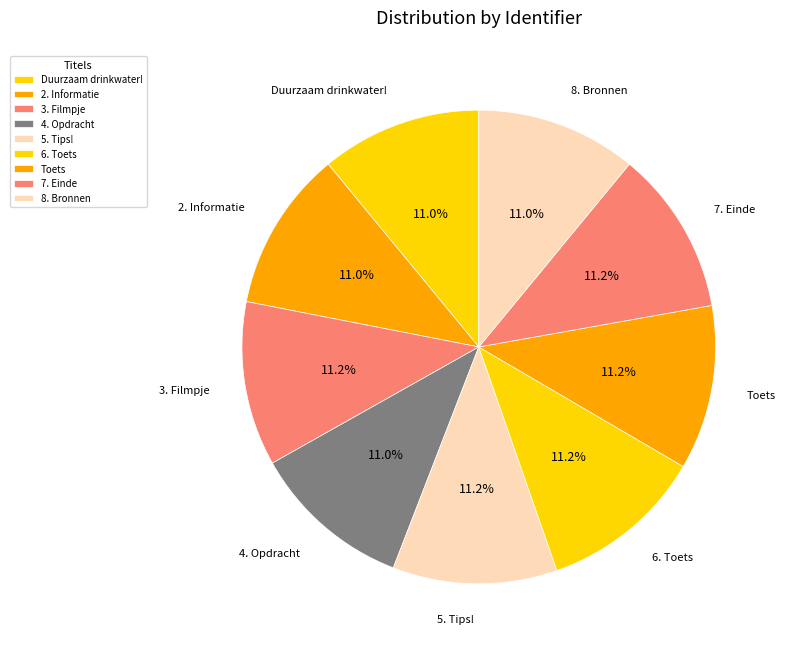

Is it true that 4. Opdracht is 11% of the pie?

True